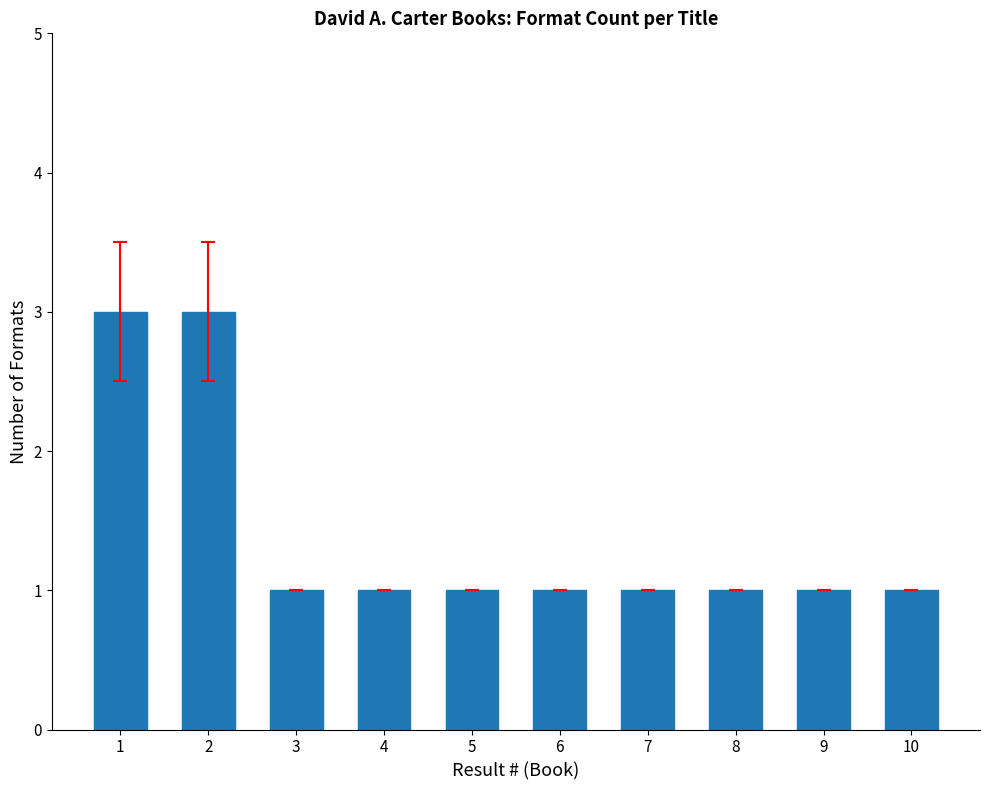

What is the value of the 9th bar from the left?

1